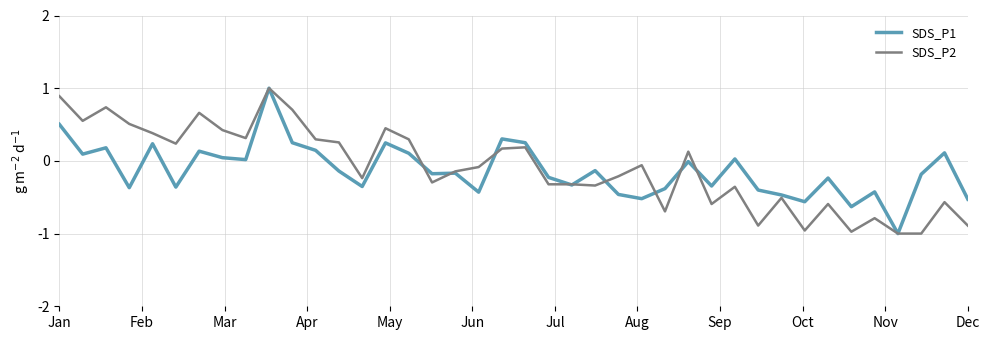

What is the greatest value displayed?

1.0